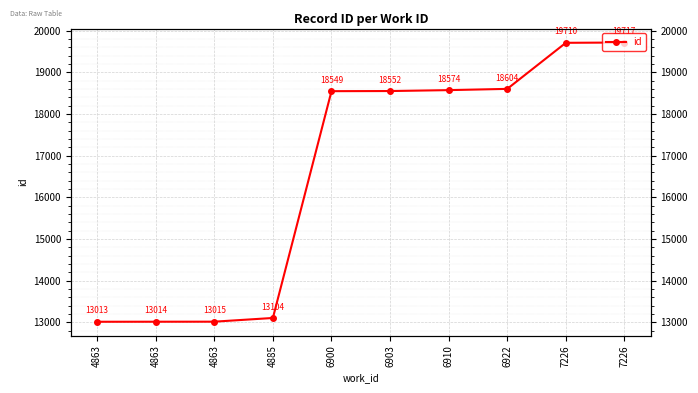

At which category does the chart reach its minimum across all series?

4863